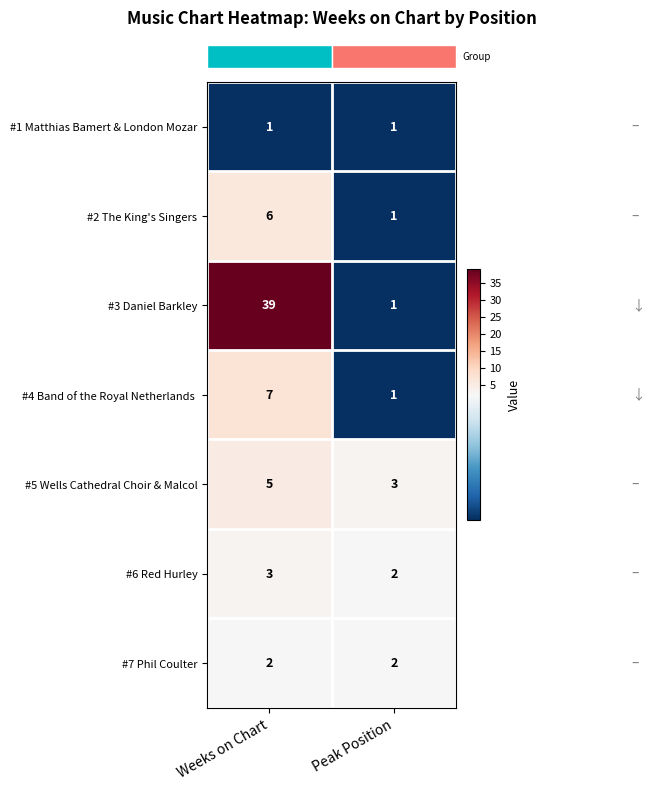

At which category is the sum across all series the highest?

Weeks on Chart